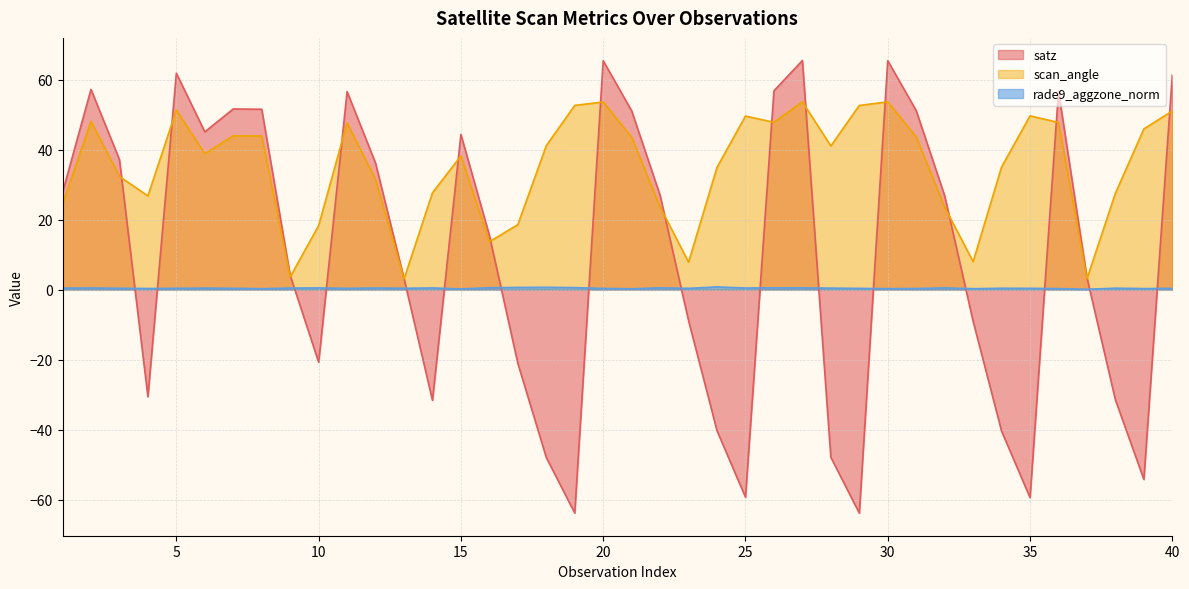

What is the spread (max minus min) of values at 40?

61.0